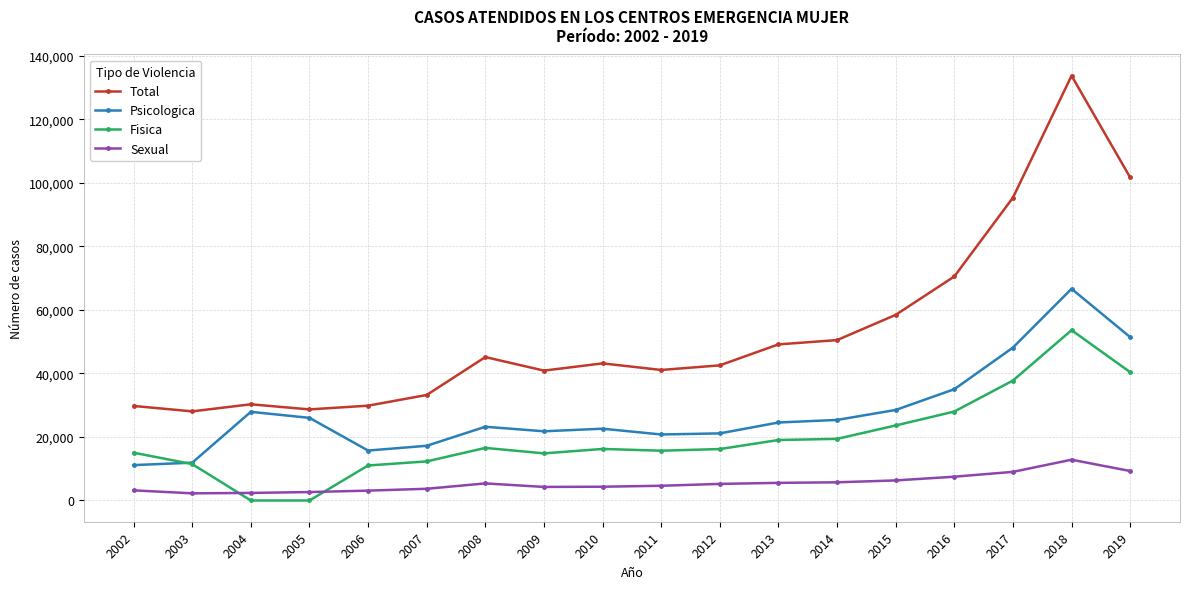

True or false: Total has more than 2 points higher than both neighbors.

True